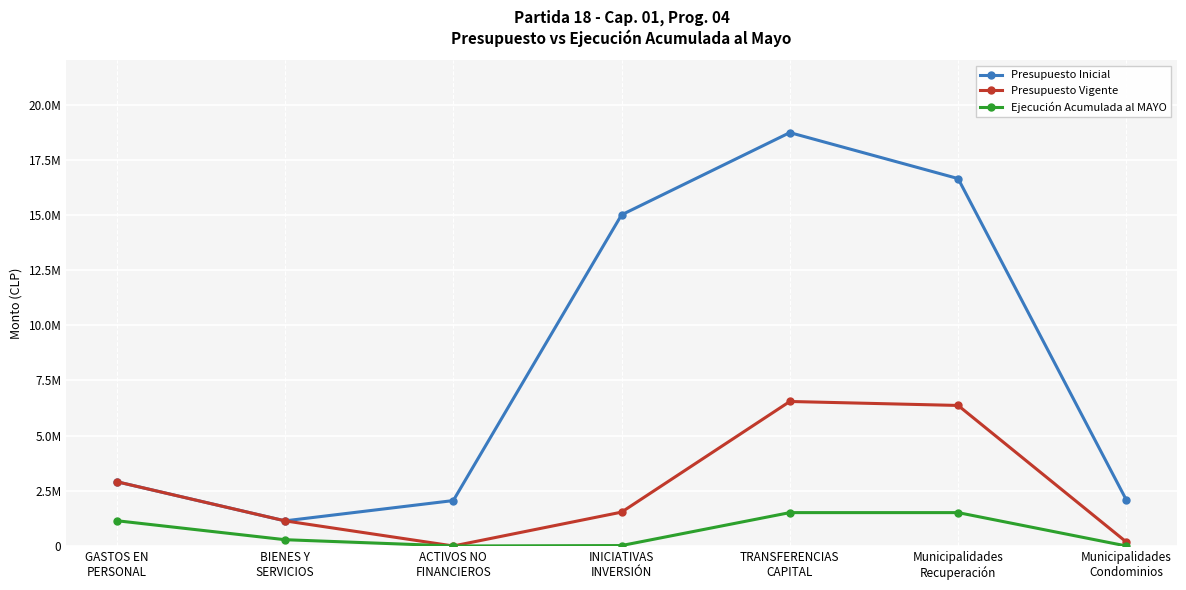

Rank the series by their maximum value, from highest to lowest.

Presupuesto Inicial, Presupuesto Vigente, Ejecución Acumulada al MAYO